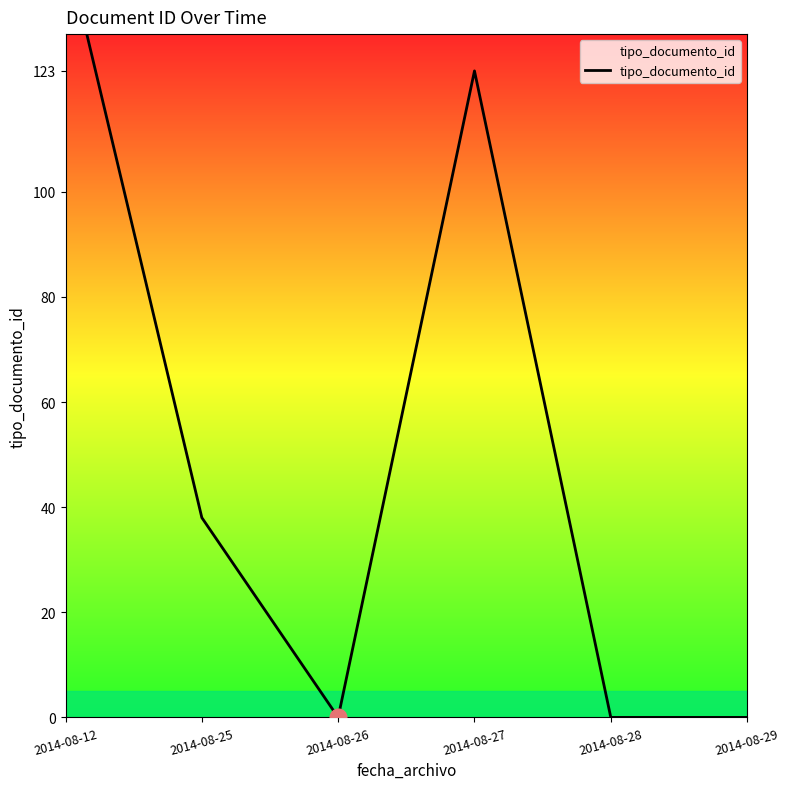

At which category does the data reach its first local valley?

2014-08-26